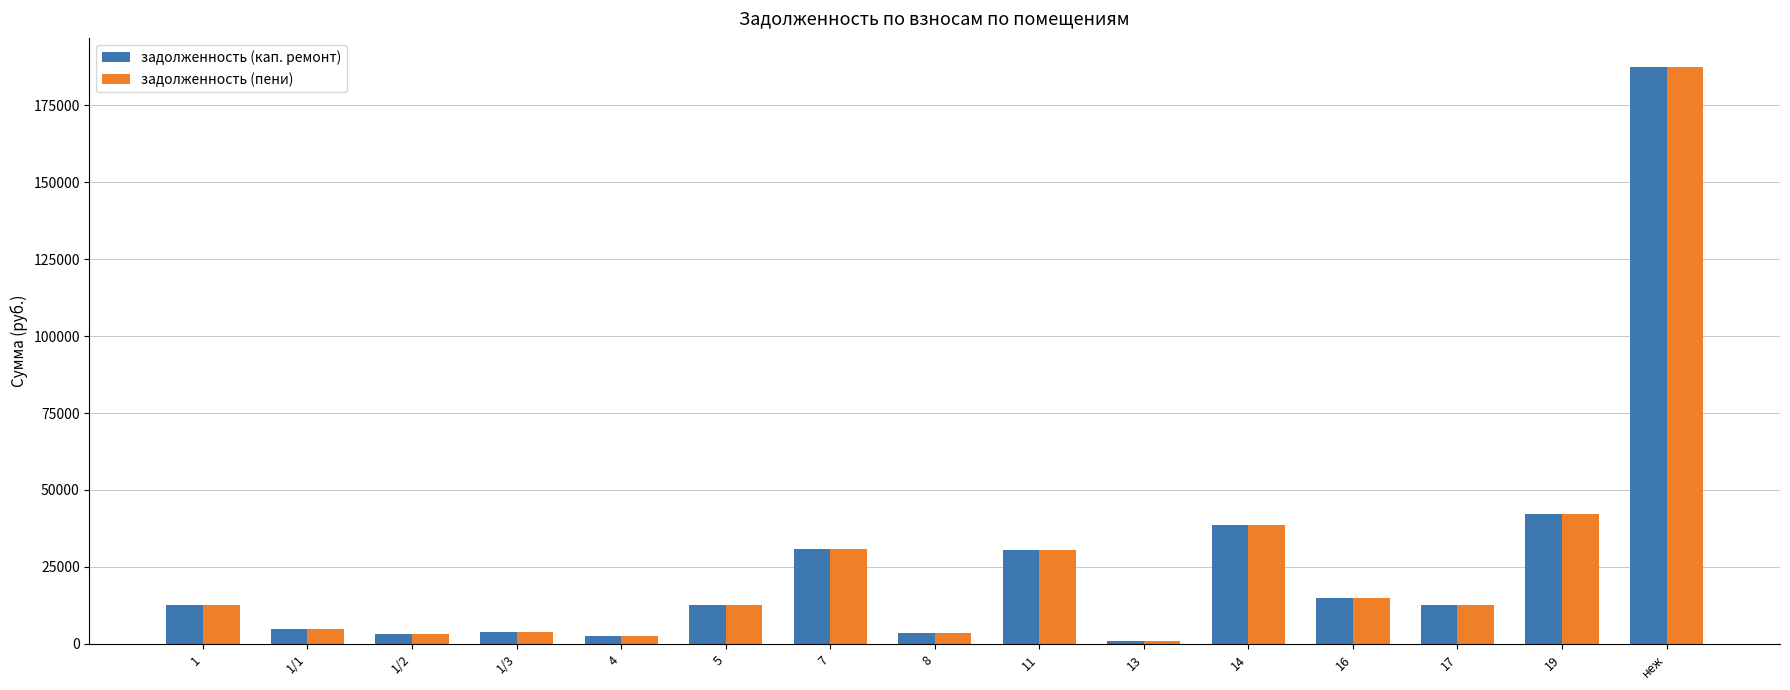

At which label does задолженность (кап. ремонт) reach its minimum?

13